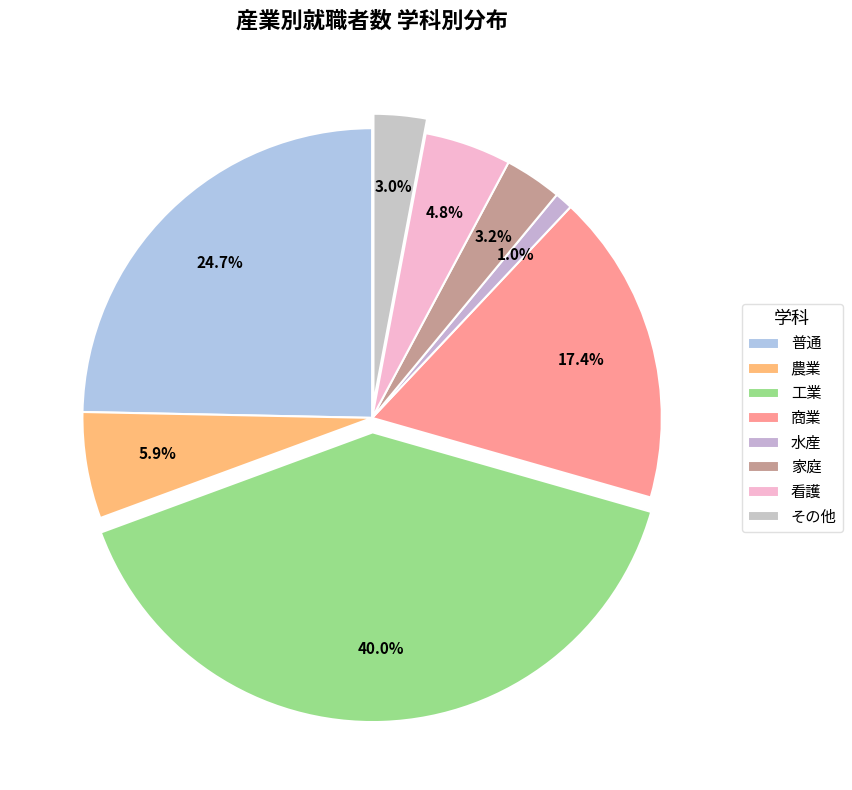

Which has a higher value, 水産 or 工業?

工業